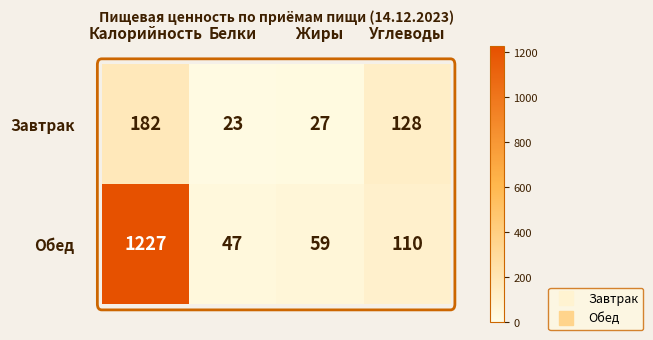

List the series in order of their peak value, highest first.

Обед, Завтрак